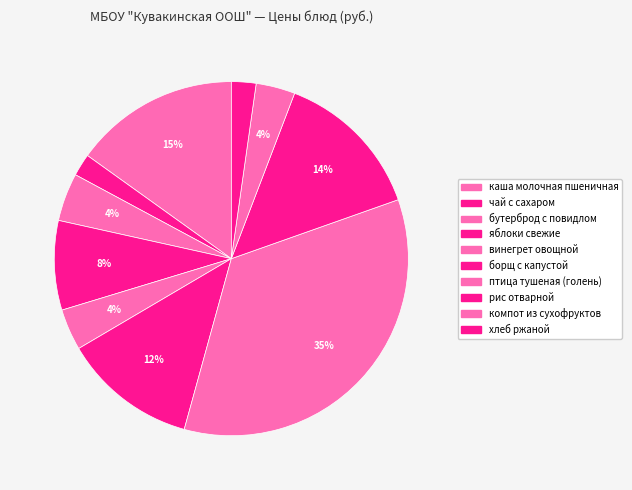

Count the number of slices in the pie.

10